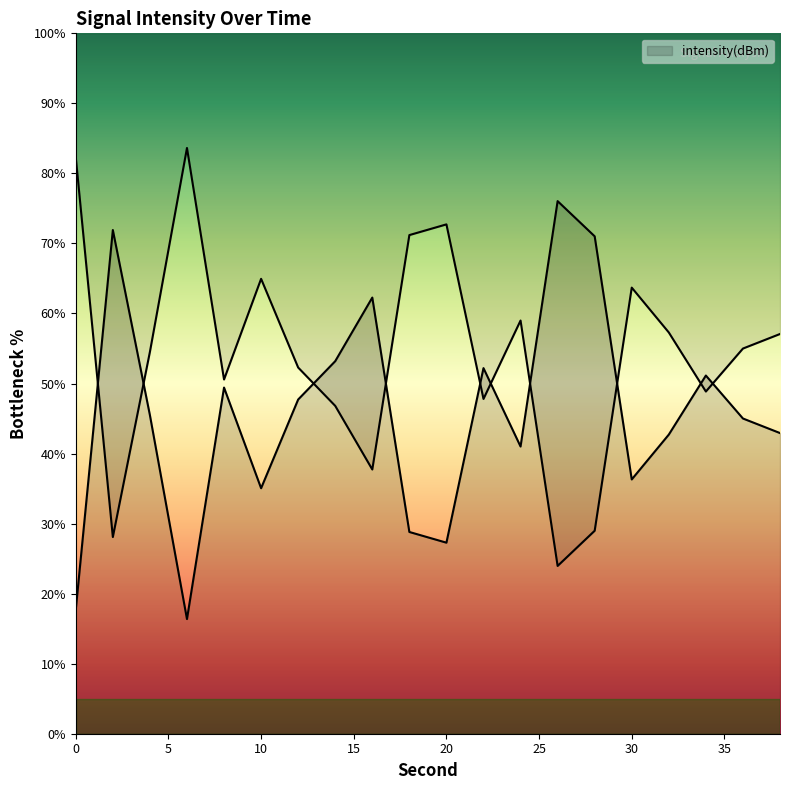

Which category has the lowest value across all series?

6